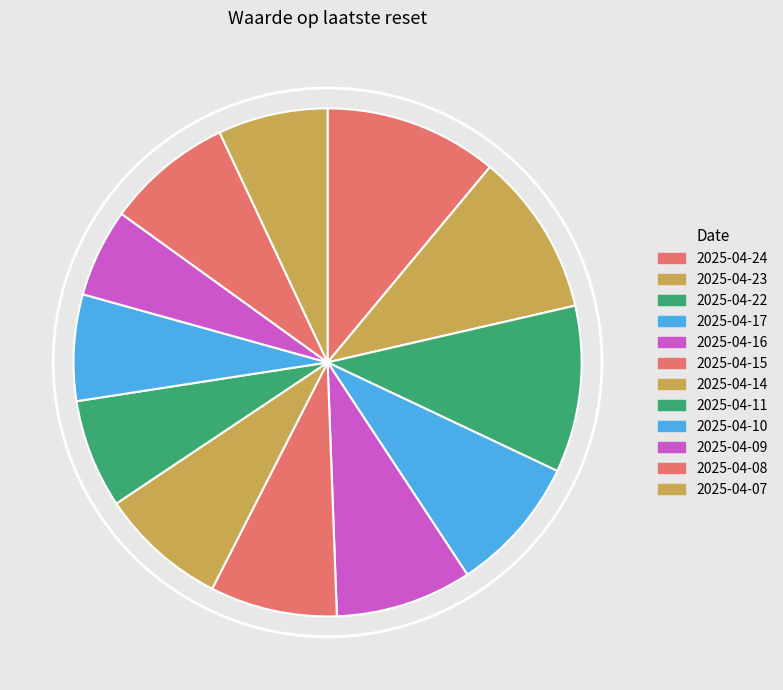

Count the number of slices in the pie.

12